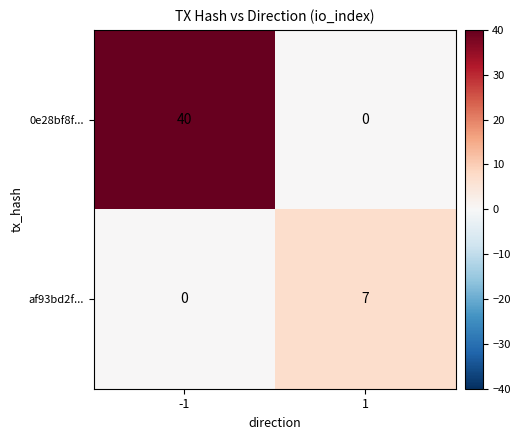

Rank the series by their average value, from lowest to highest.

af93bd2f..., 0e28bf8f...